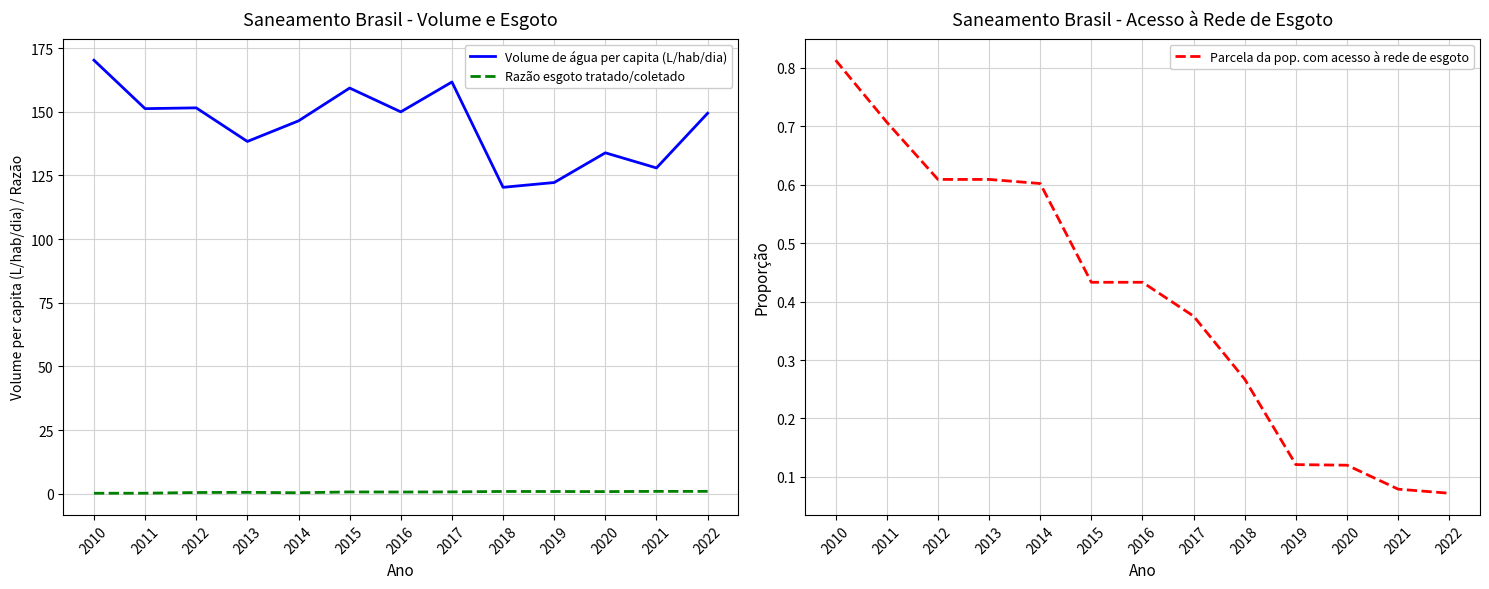

What is the greatest value displayed?

170.2